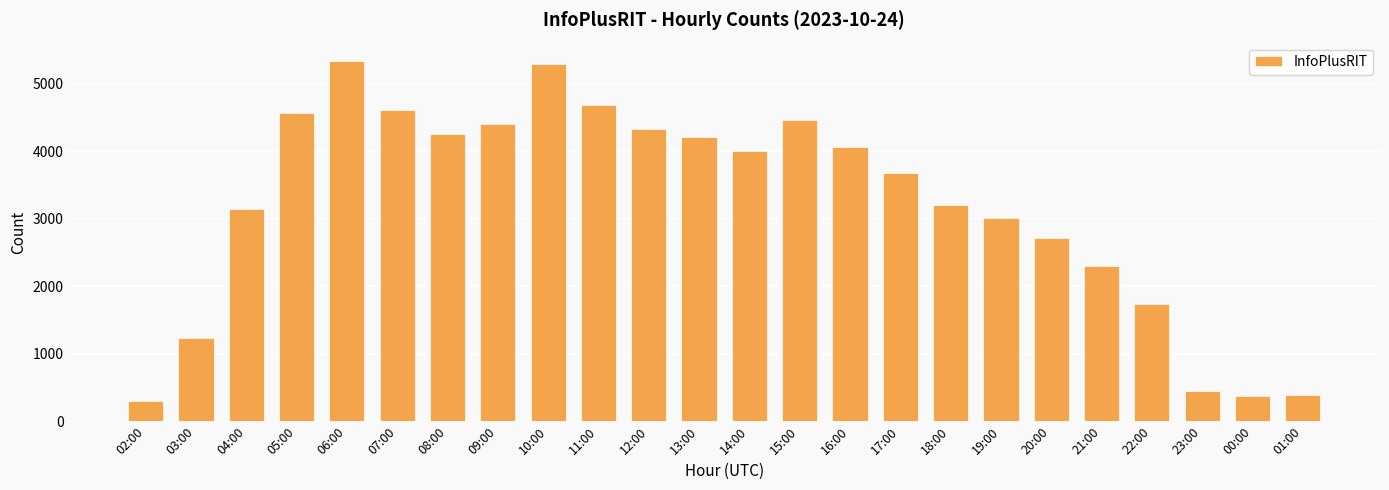

Is it true that the value at 14:00 is 4007?

True